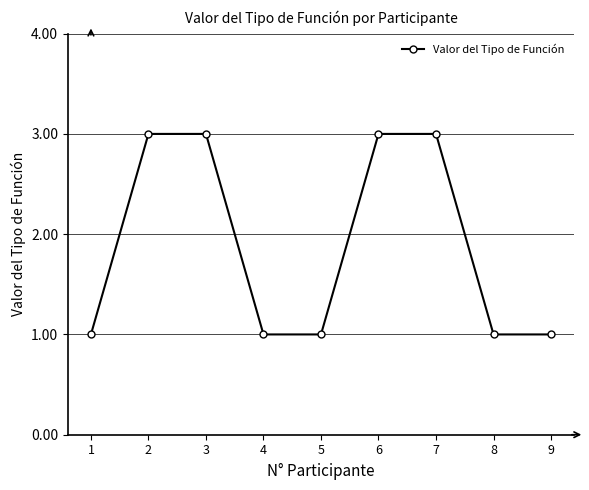

Does the chart display data point markers on the line(s)?

Yes